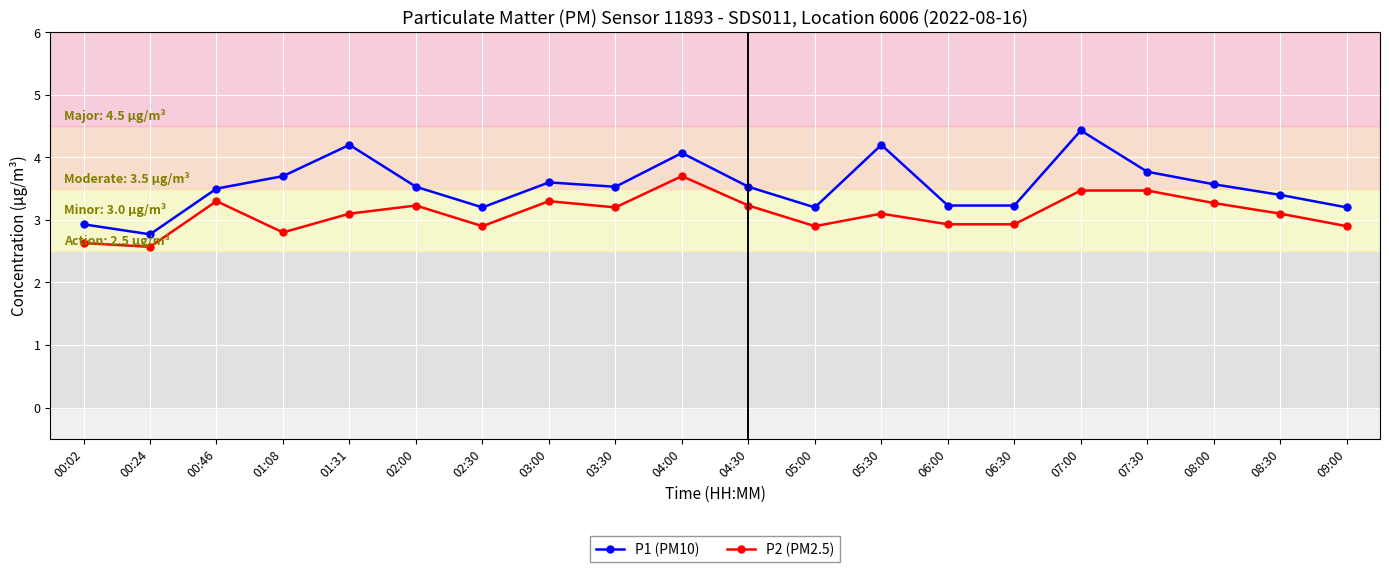

Count the number of data series in this chart.

2